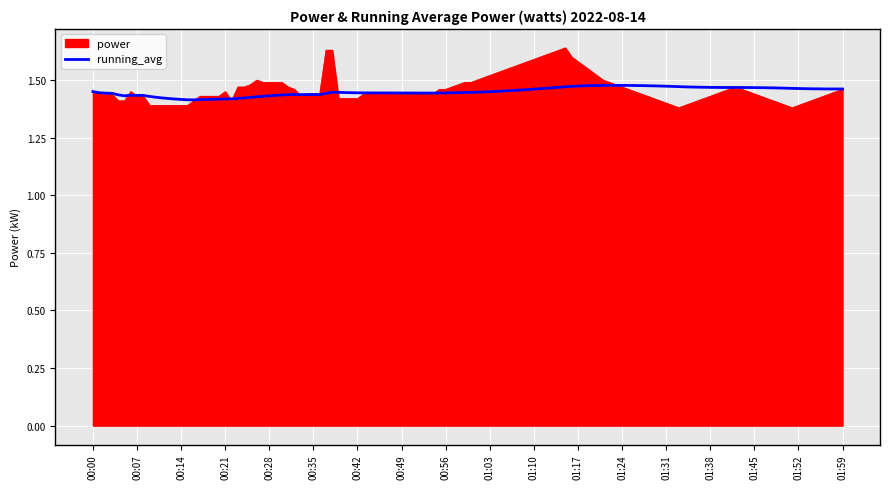

Which series has the widest spread of values?

power